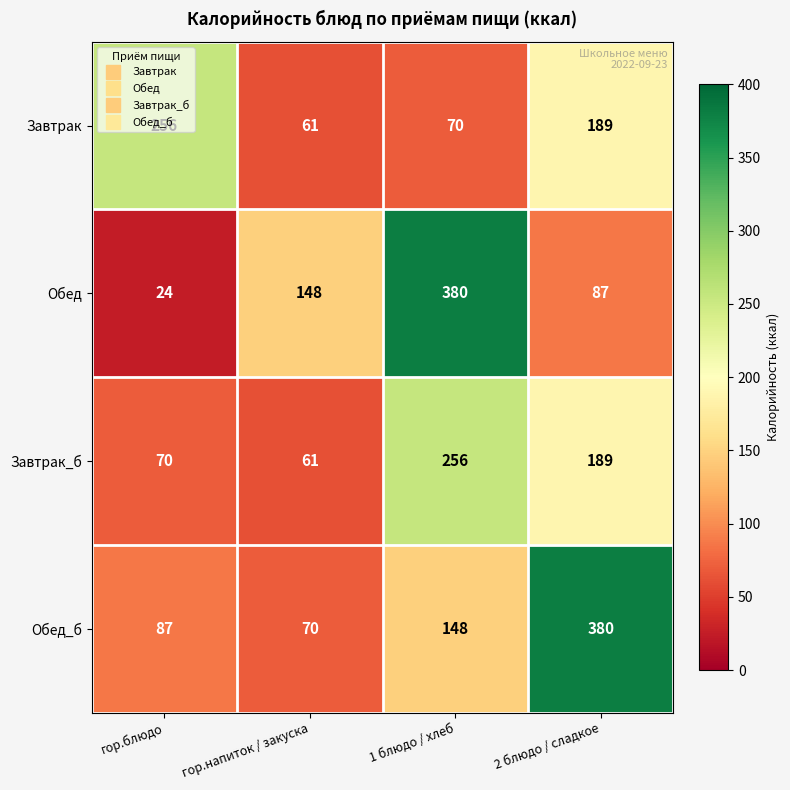

What is the sum of all Обед_б values?

685